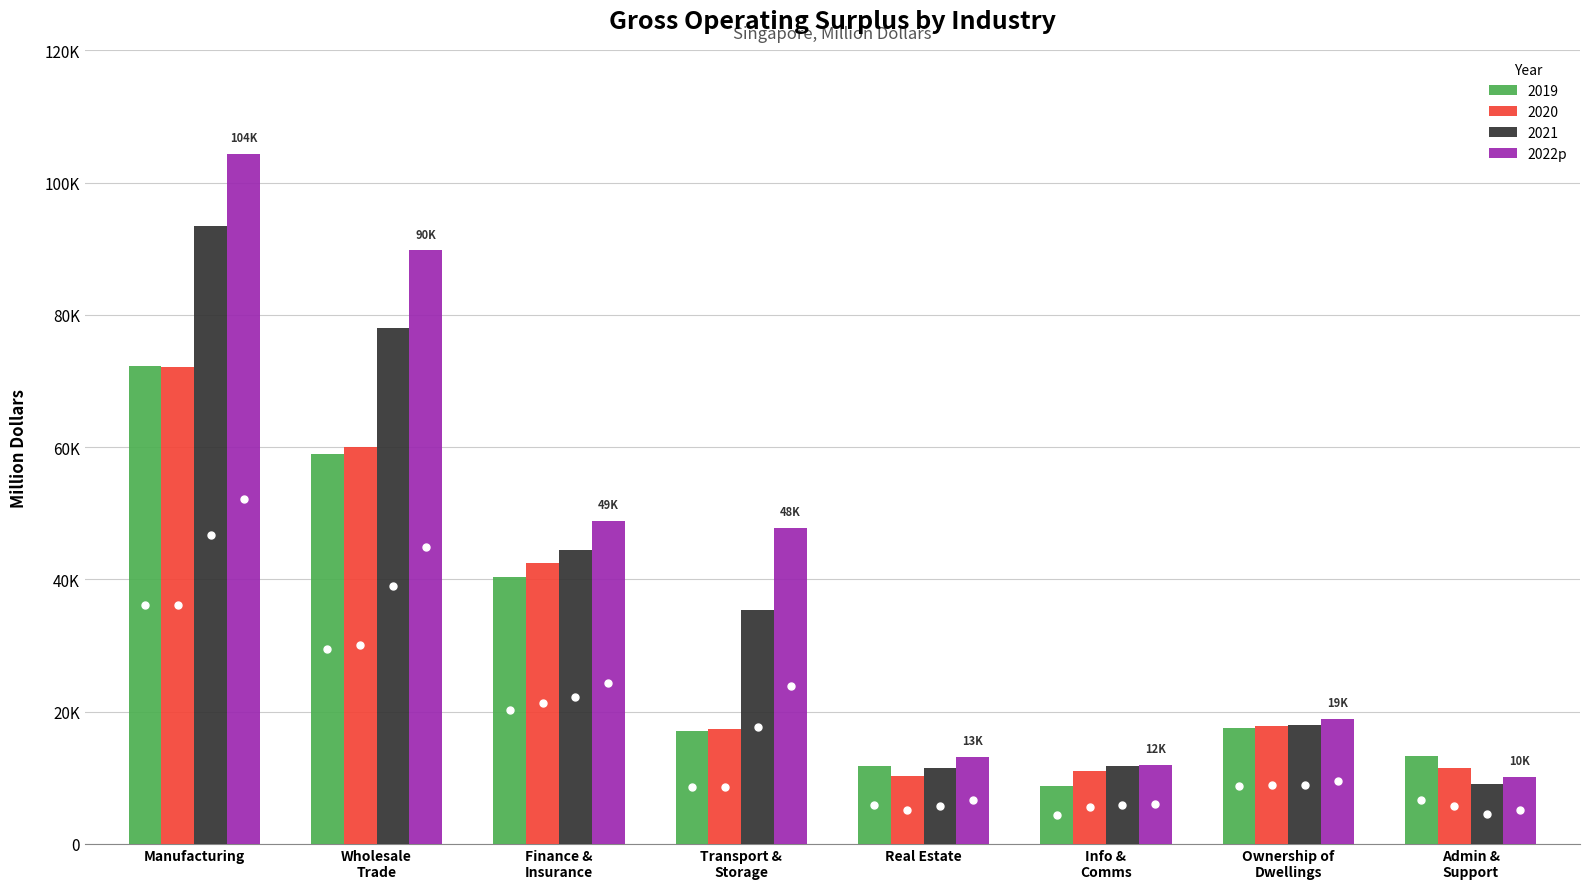

Are the bars grouped side by side (vs. stacked)?

Yes